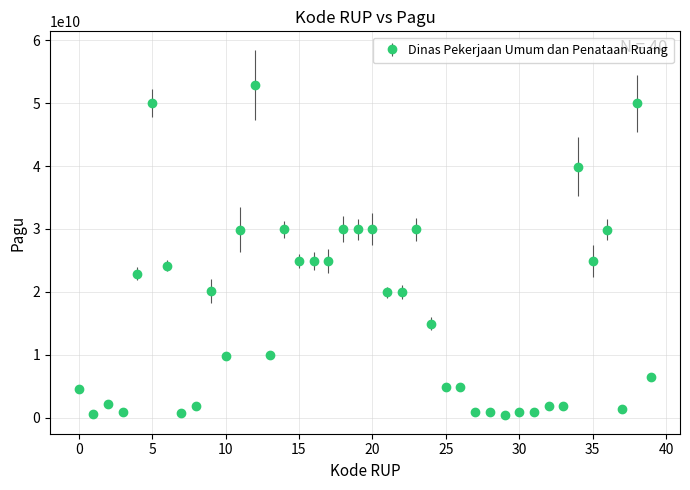

What is the greatest value displayed?

52925500000